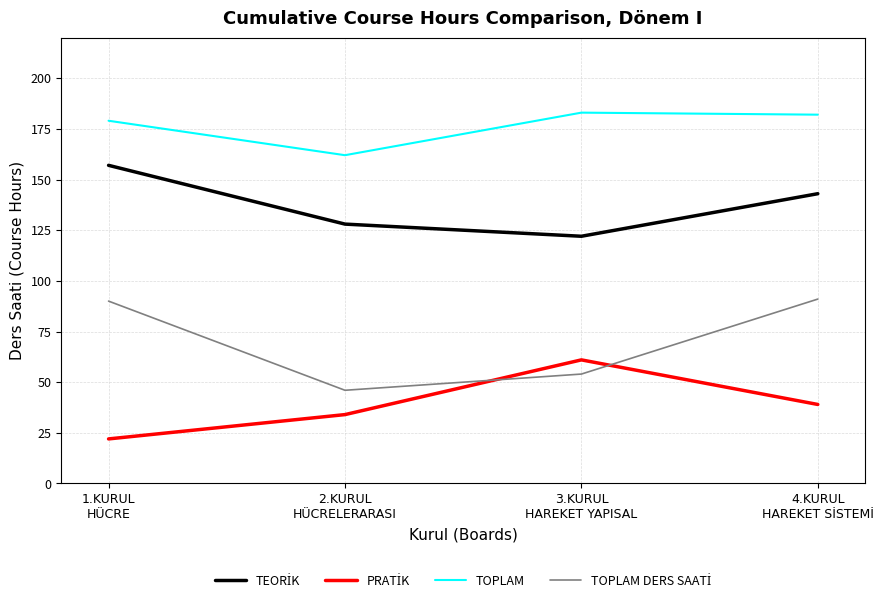

What is the difference between the maximum and minimum values in the TOPLAM series?

21